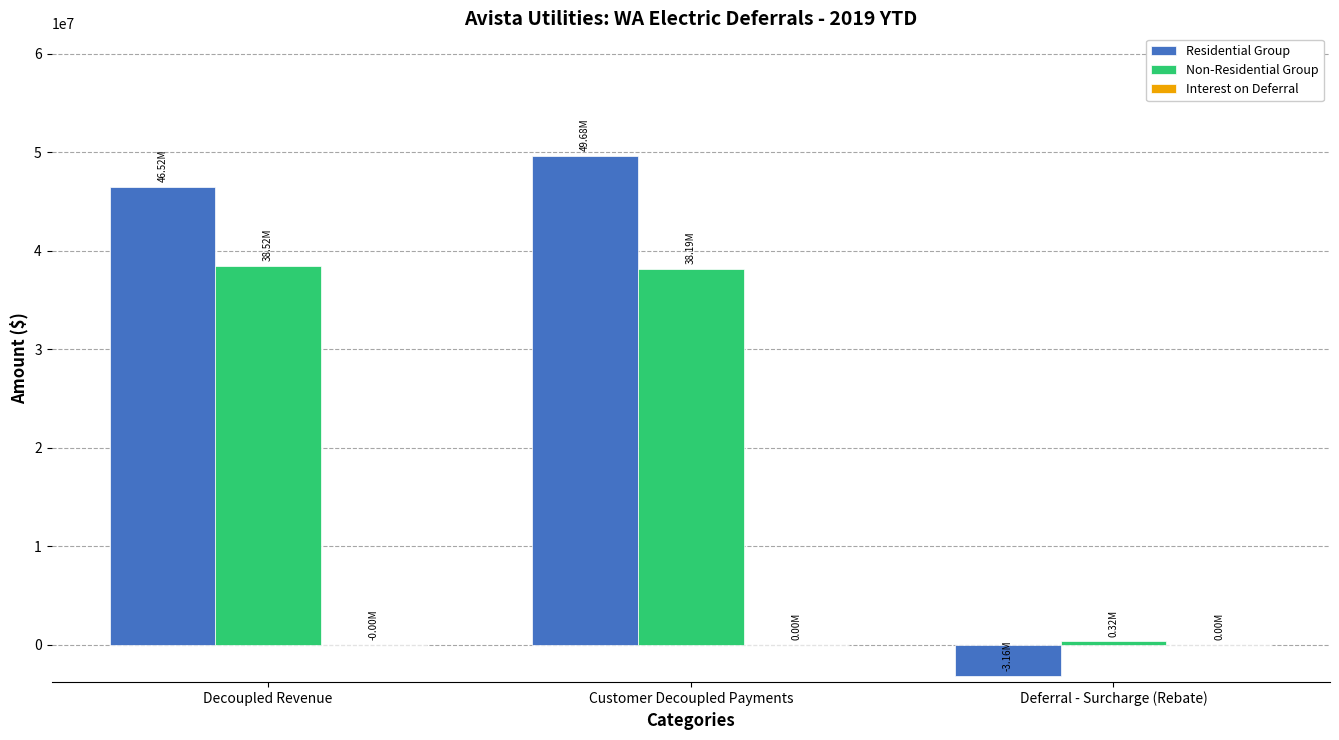

Where is Residential Group nearest to the value 23261180?

Decoupled Revenue